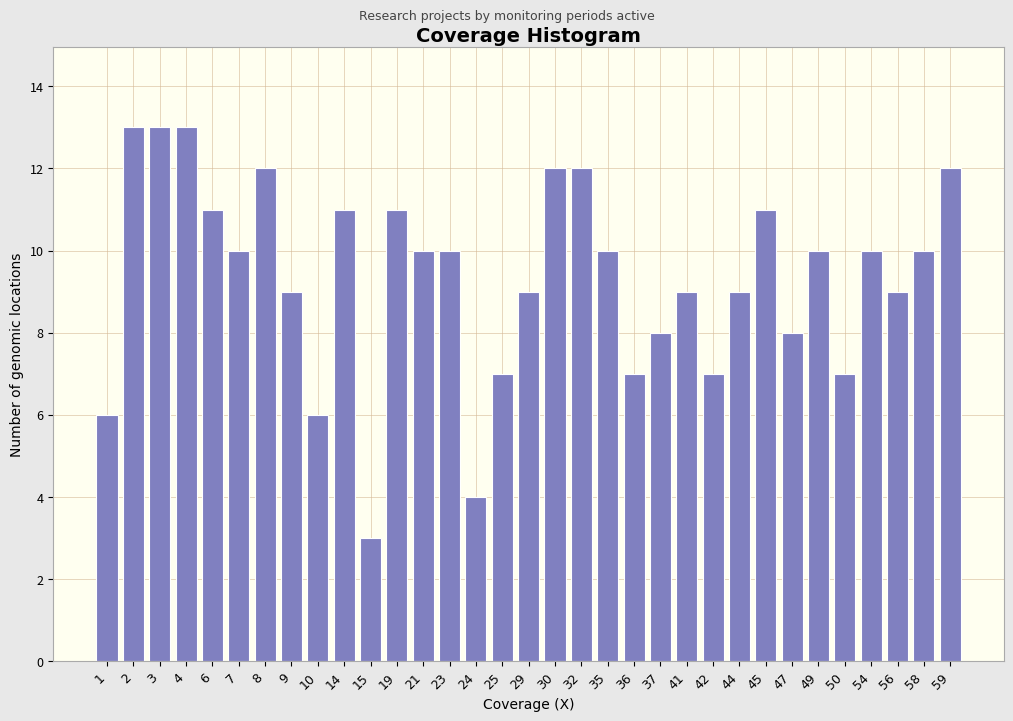

What is the change in value from 44 to 49?

+1